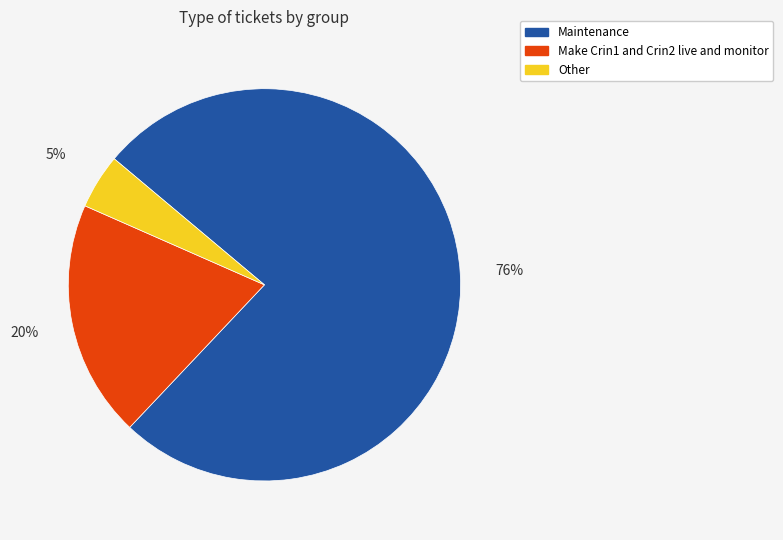

To the nearest percent, what is the difference between the Other and Make Crin1 and Crin2 live and monitor slice percentages?

15%